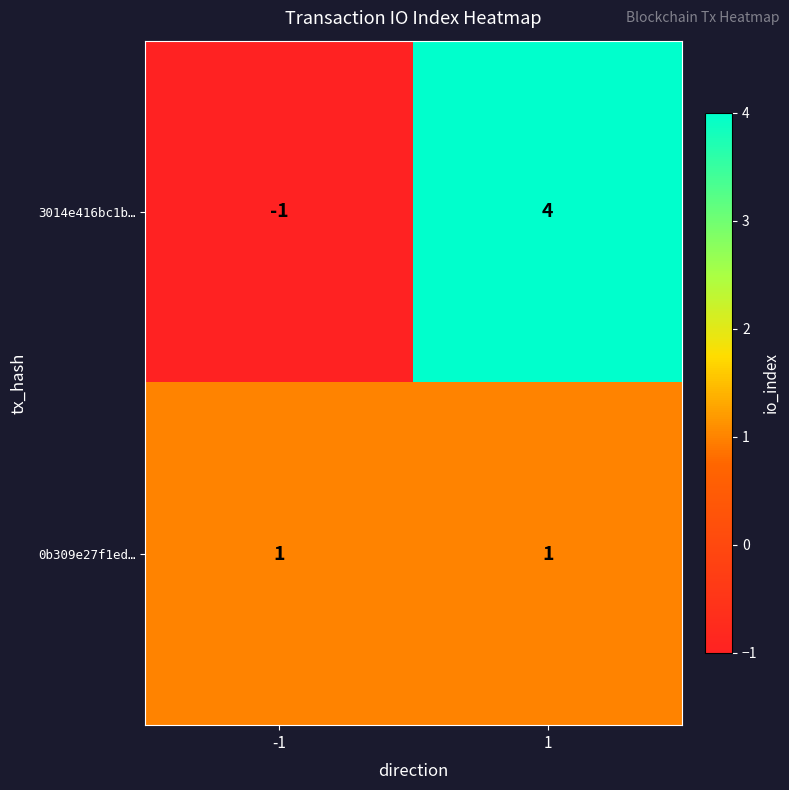

Count the number of categories in the chart.

2